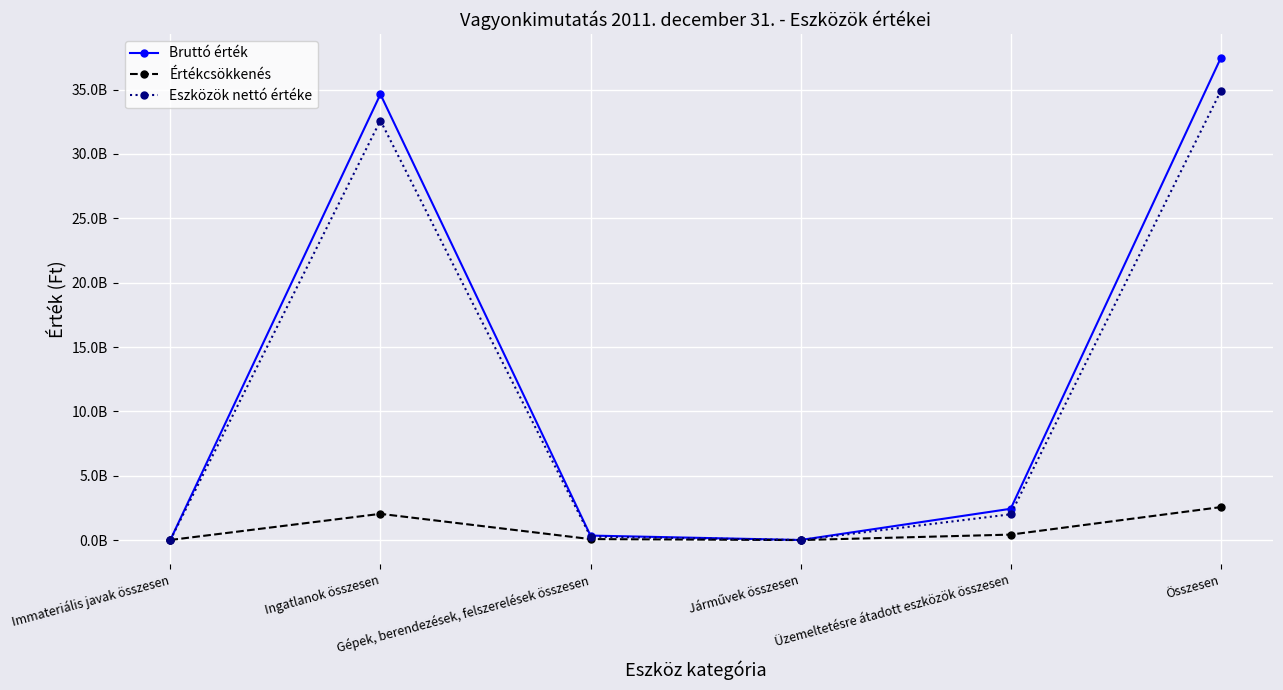

What are all the series names shown in the legend?

Bruttó érték, Értékcsökkenés, Eszközök nettó értéke